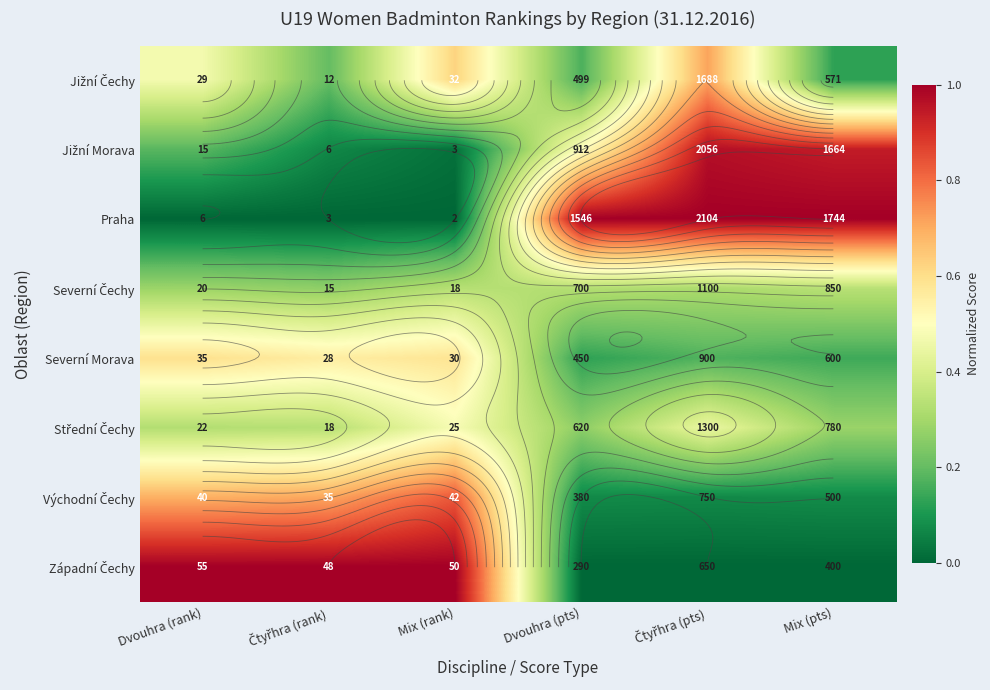

Is it true that Jižní Čechy equals 0.1 at Mix (pts)?

True